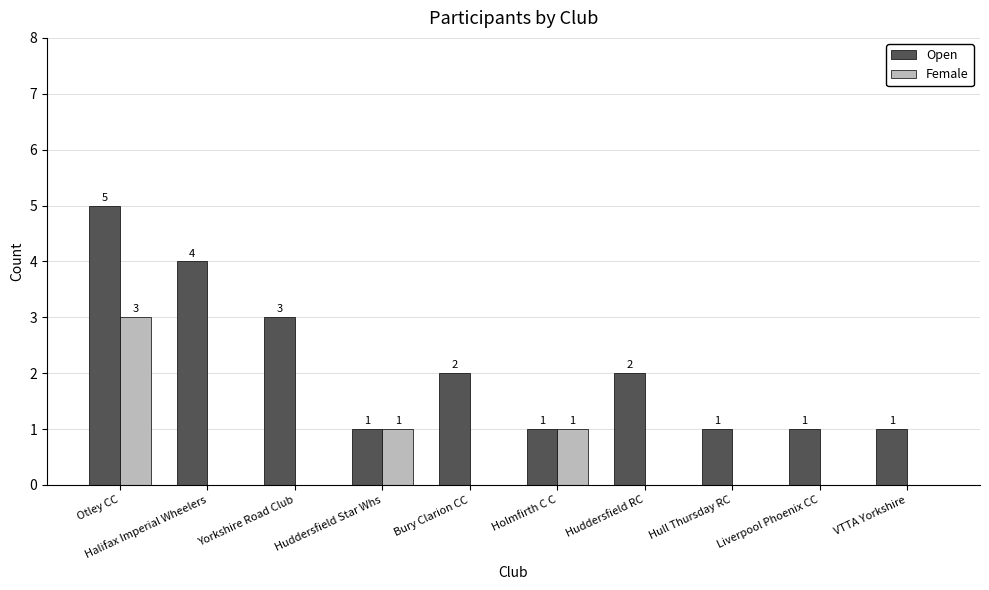

Which category has the highest value in the Open series?

Otley CC